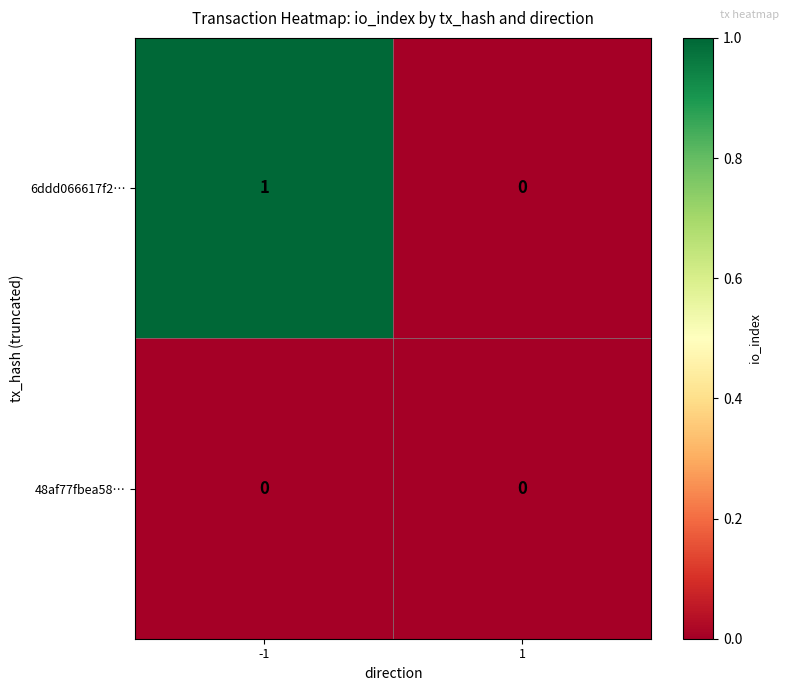

True or false: 6ddd066617f2… has a value of -1 at 1.

False